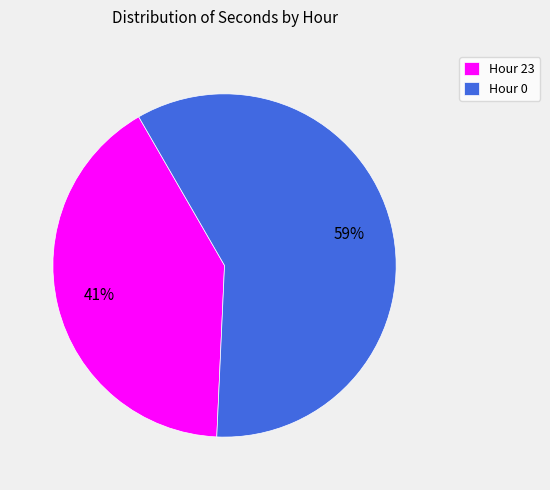

To the nearest percent, what portion does Hour 0 represent?

59%